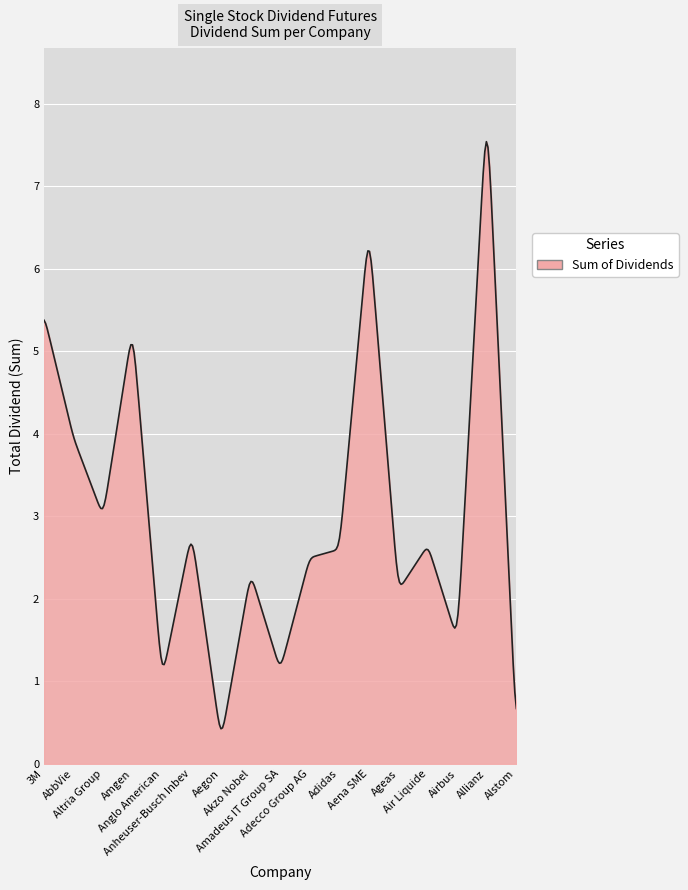

What is the difference between the maximum and minimum values?

7.1